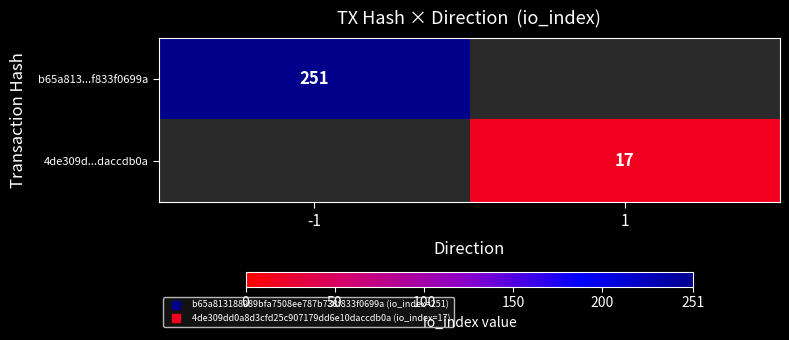

Which series has the largest range (max minus min)?

b65a813...f833f0699a